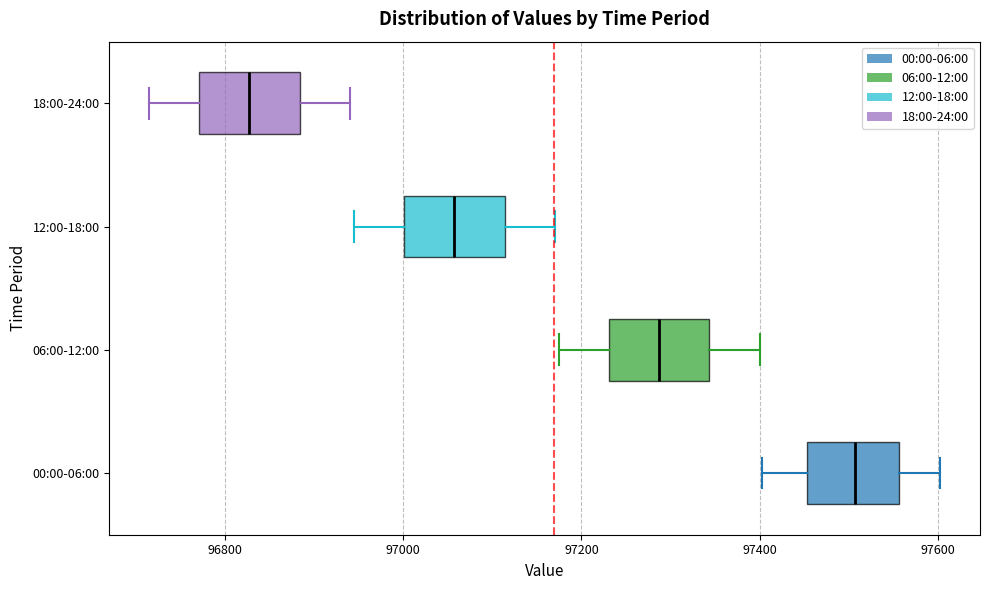

Reading bottom to top, read every box against the x-axis: the position of its median line, the range the box covers, and the ends of its whiskers. The values are not printed on the chart, so give them approximately, as read against the axis.

00:00-06:00: median 97500, box 97460 to 97560, whiskers 97400 to 97600
06:00-12:00: median 97280, box 97240 to 97340, whiskers 97180 to 97400
12:00-18:00: median 97060, box 97000 to 97120, whiskers 96940 to 97180
18:00-24:00: median 96820, box 96780 to 96880, whiskers 96720 to 96940